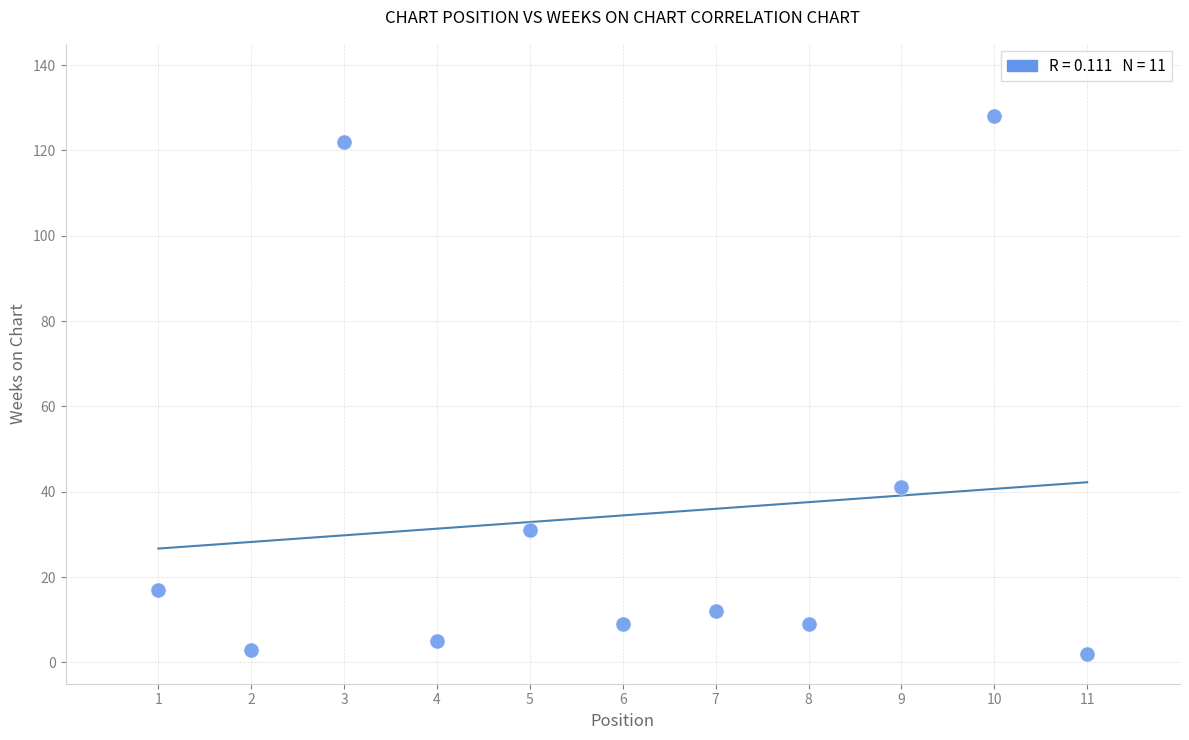

What is the range of X values (max minus min)?

10